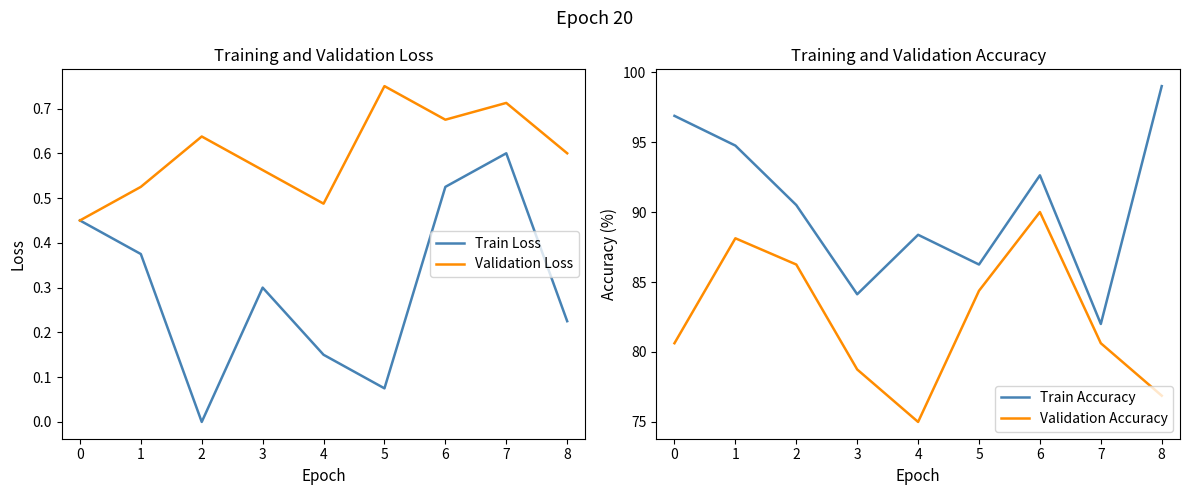

How many data points does each series have?

9